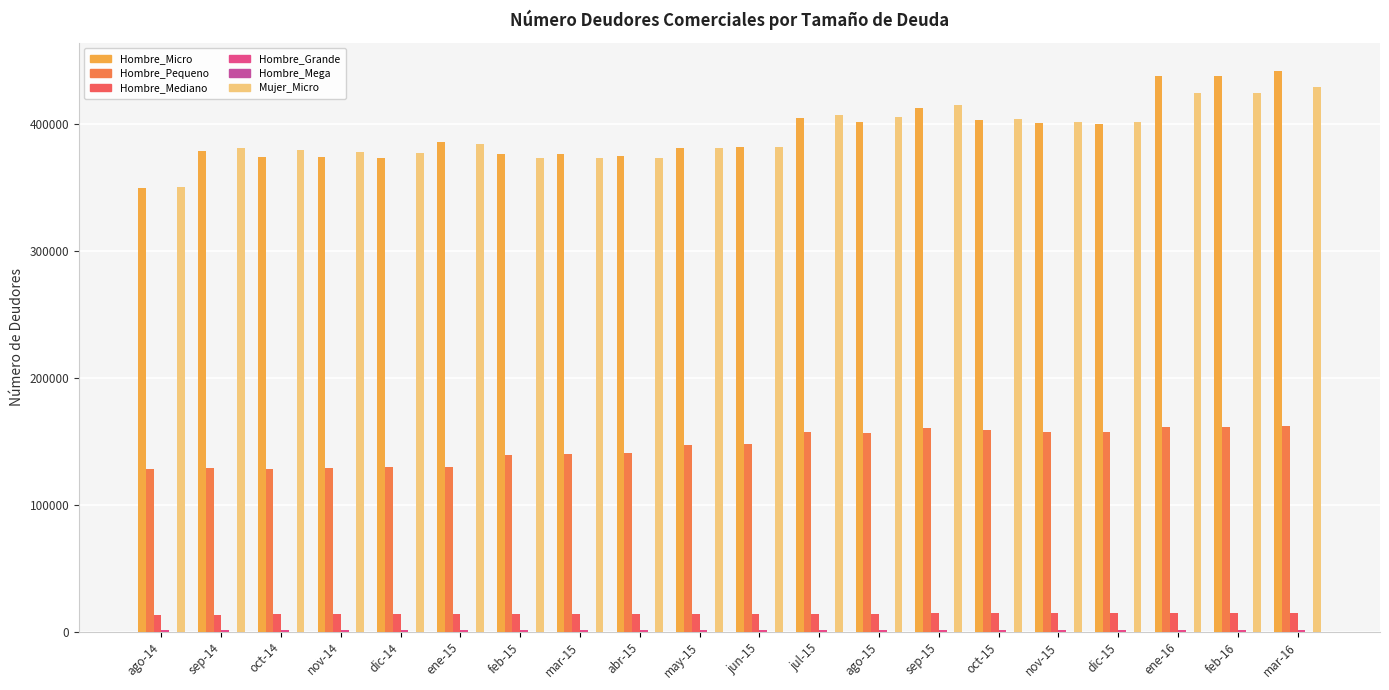

At how many categories does at least one series exceed 423795?

3